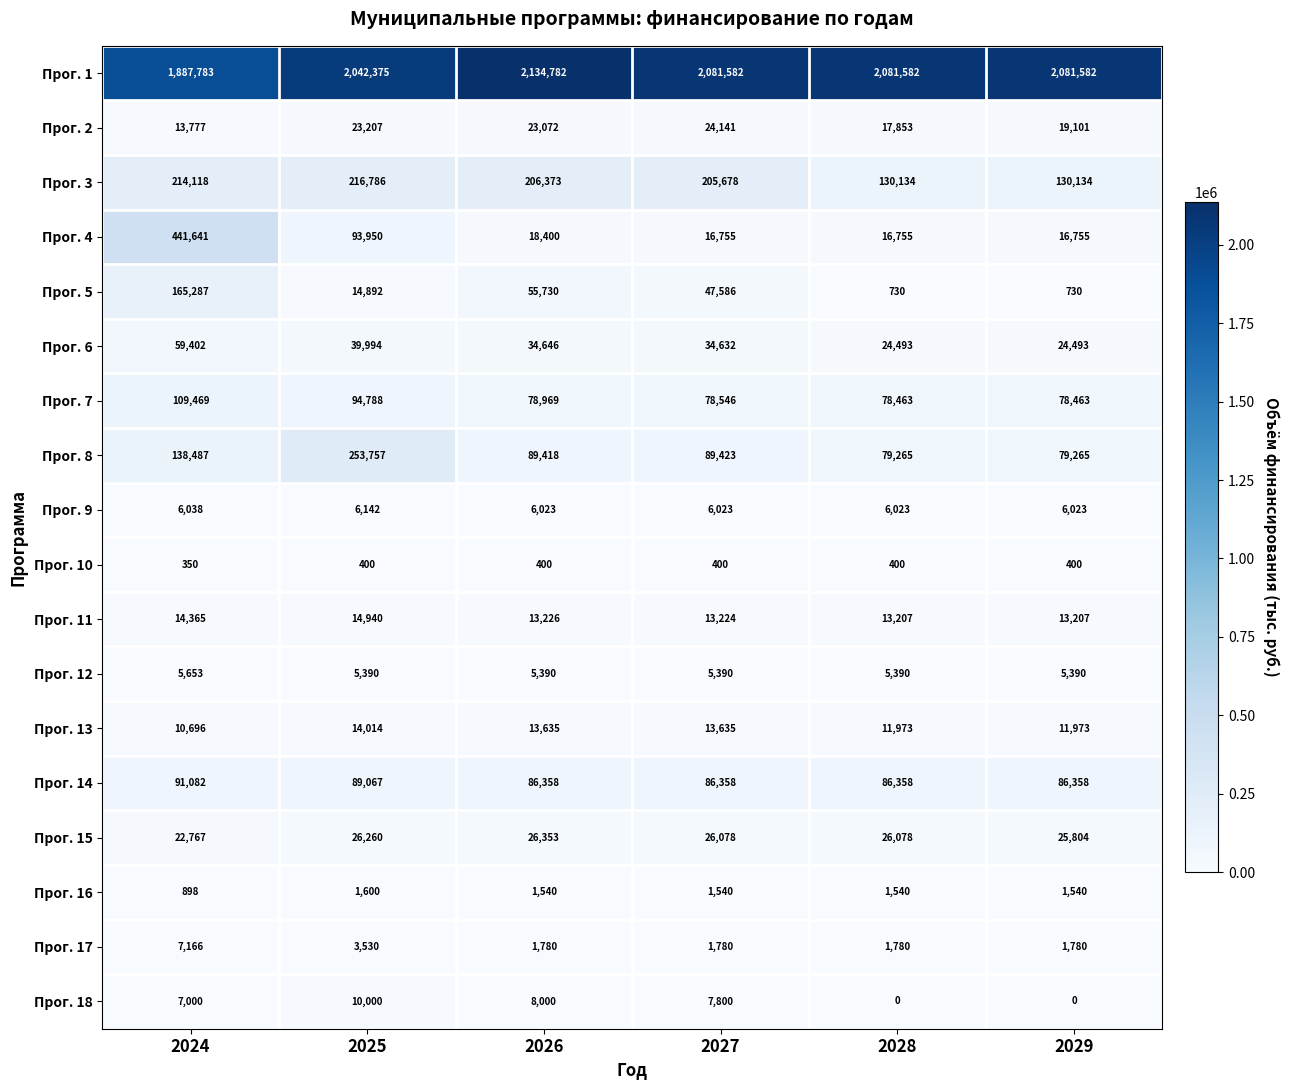

What is the lowest value of the Прог. 14 series?

86358